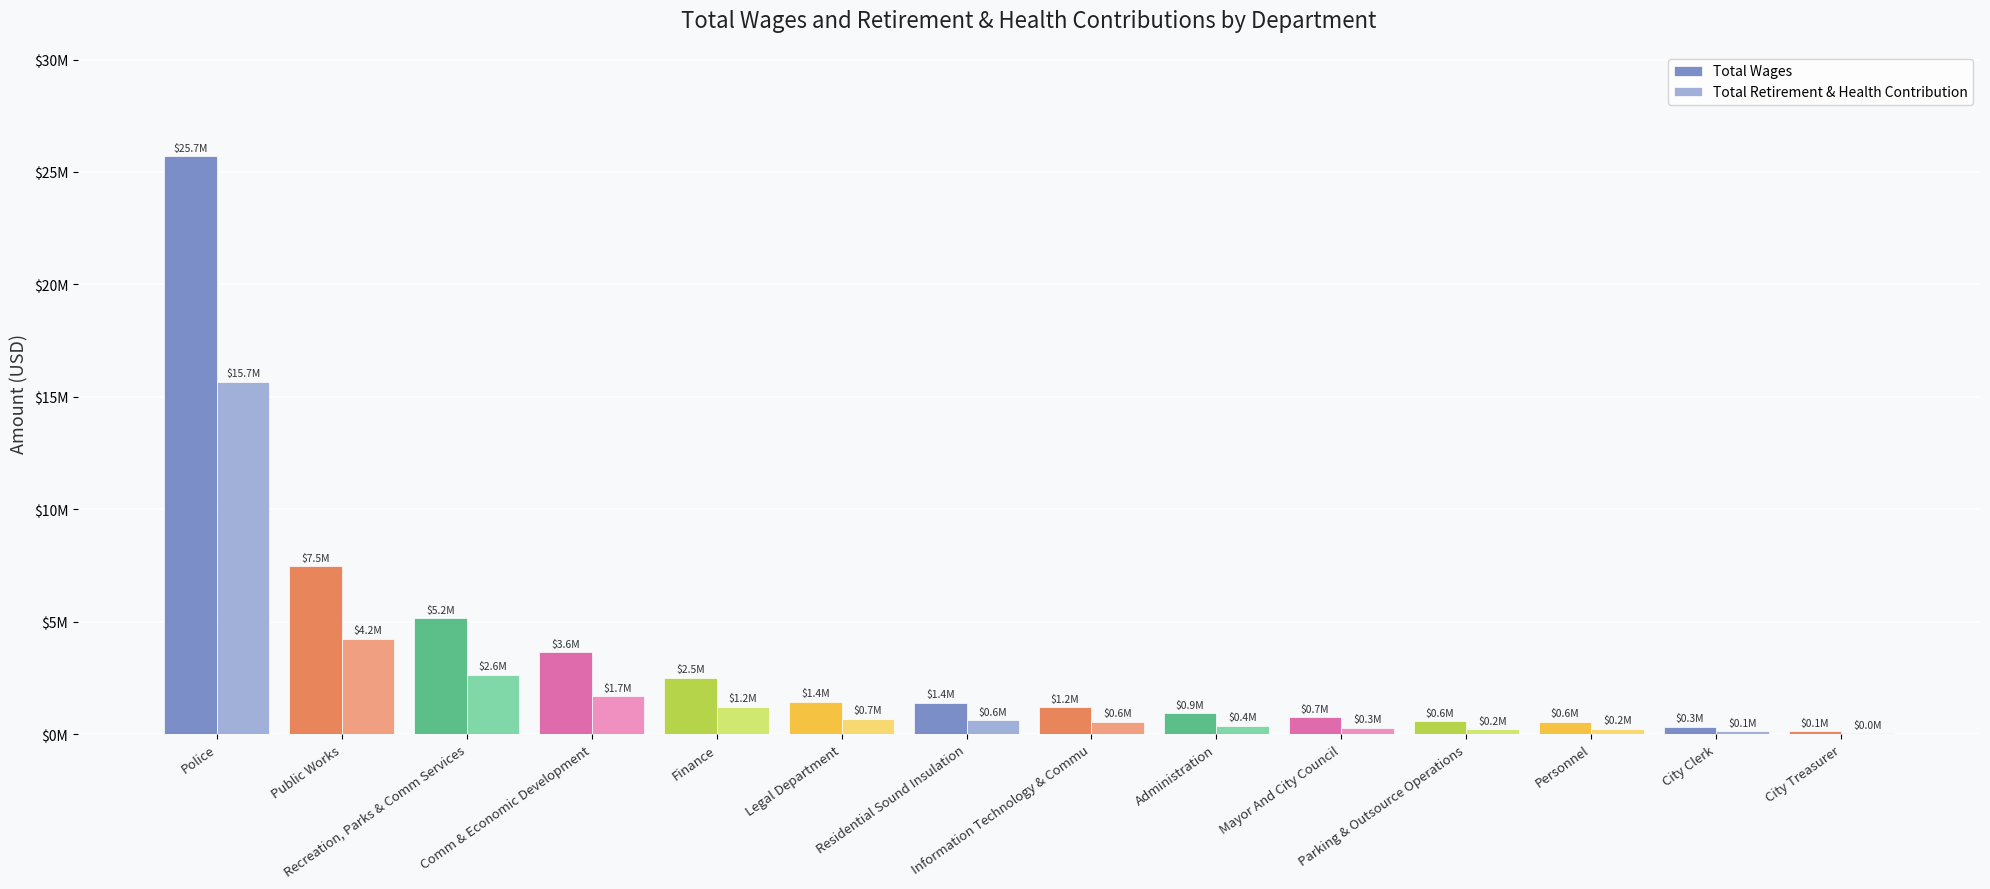

Which series has the largest total across all categories?

Total Wages